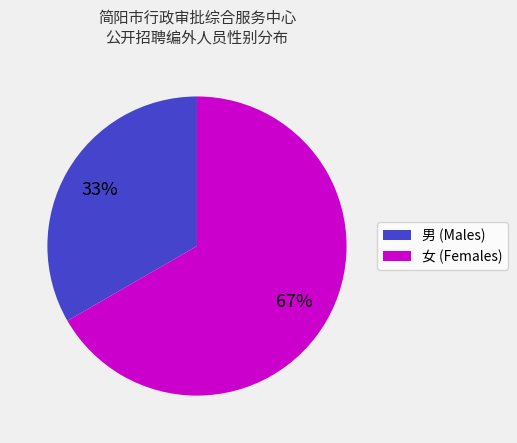

Is there any slice that represents more than half of the pie?

Yes